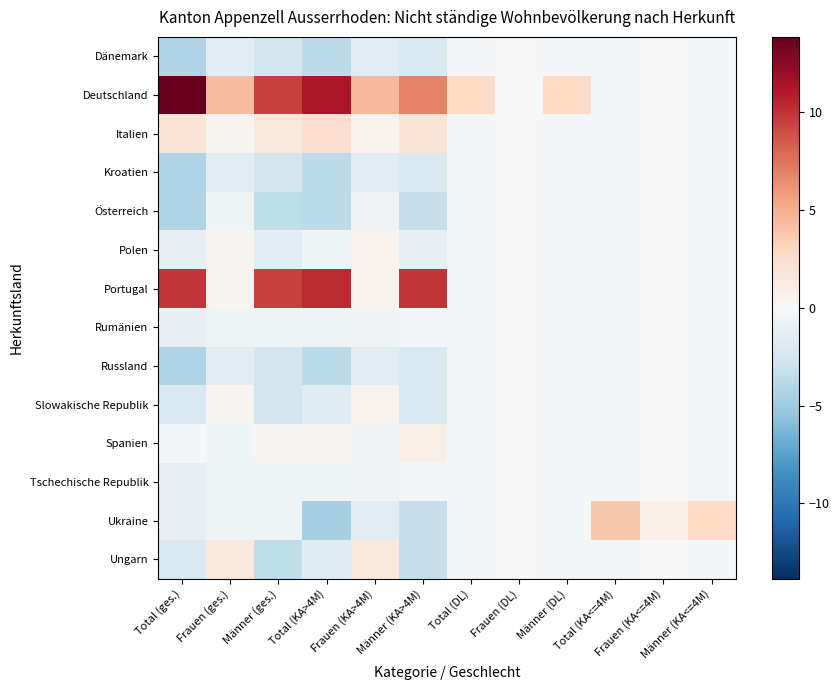

At which category is the sum across all series the highest?

Männer (KA>4M)